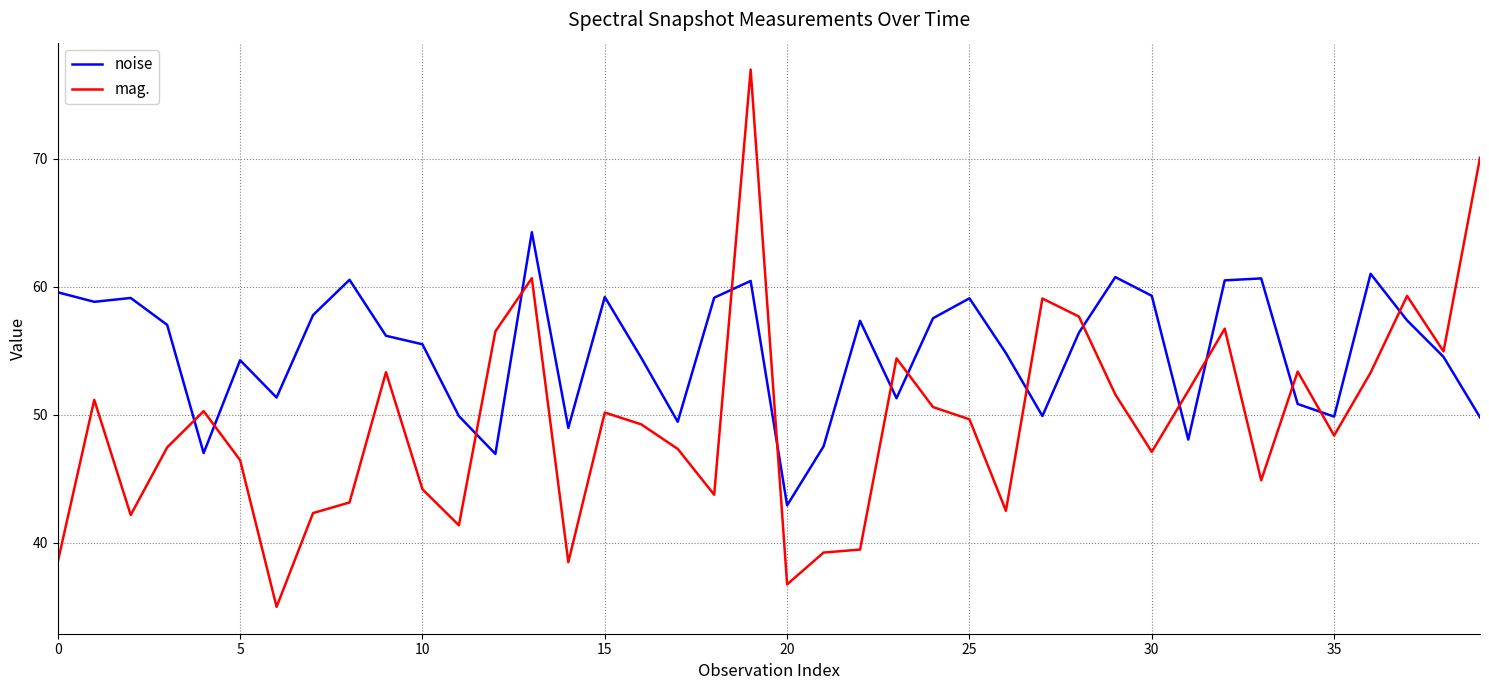

True or false: noise has more than 1 interior local peaks.

True